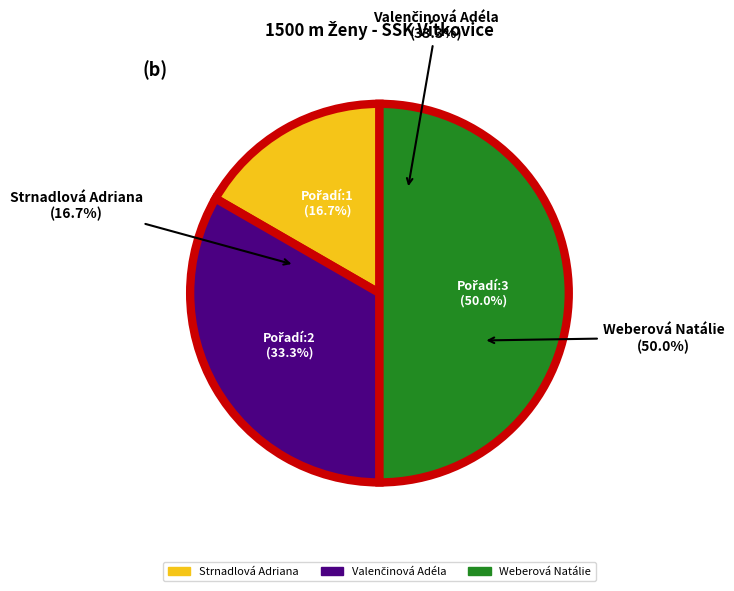

Which slice is the smallest?

Strnadlová Adriana